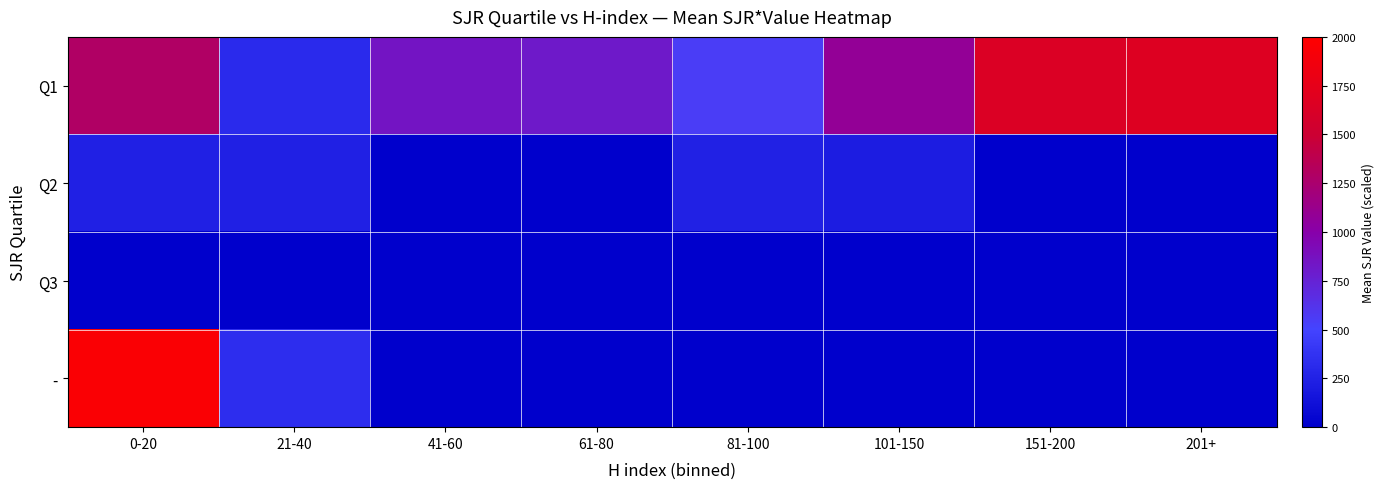

Rank the series at 151-200 from highest to lowest value.

Q1, Q2, Q3, -